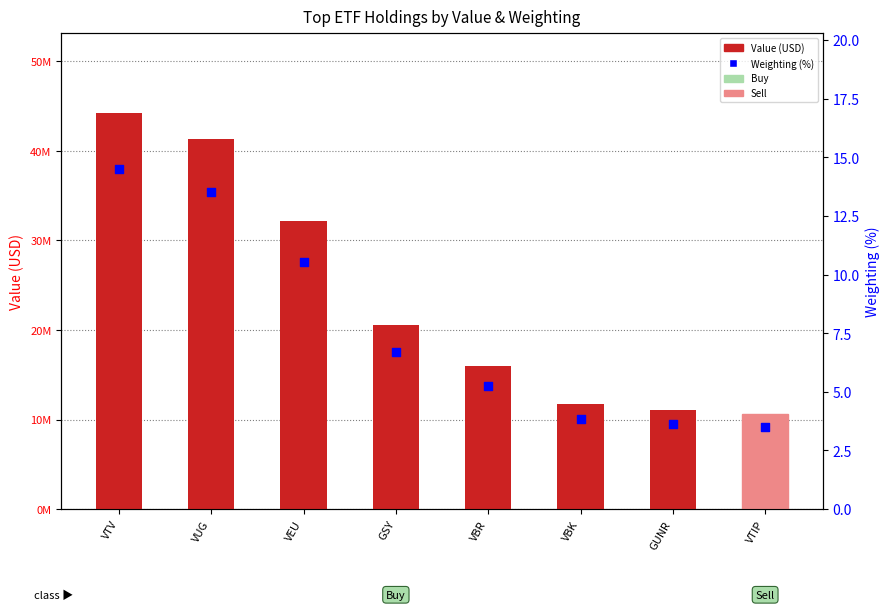

Which series contains the lowest Y value?

Weighting (%)